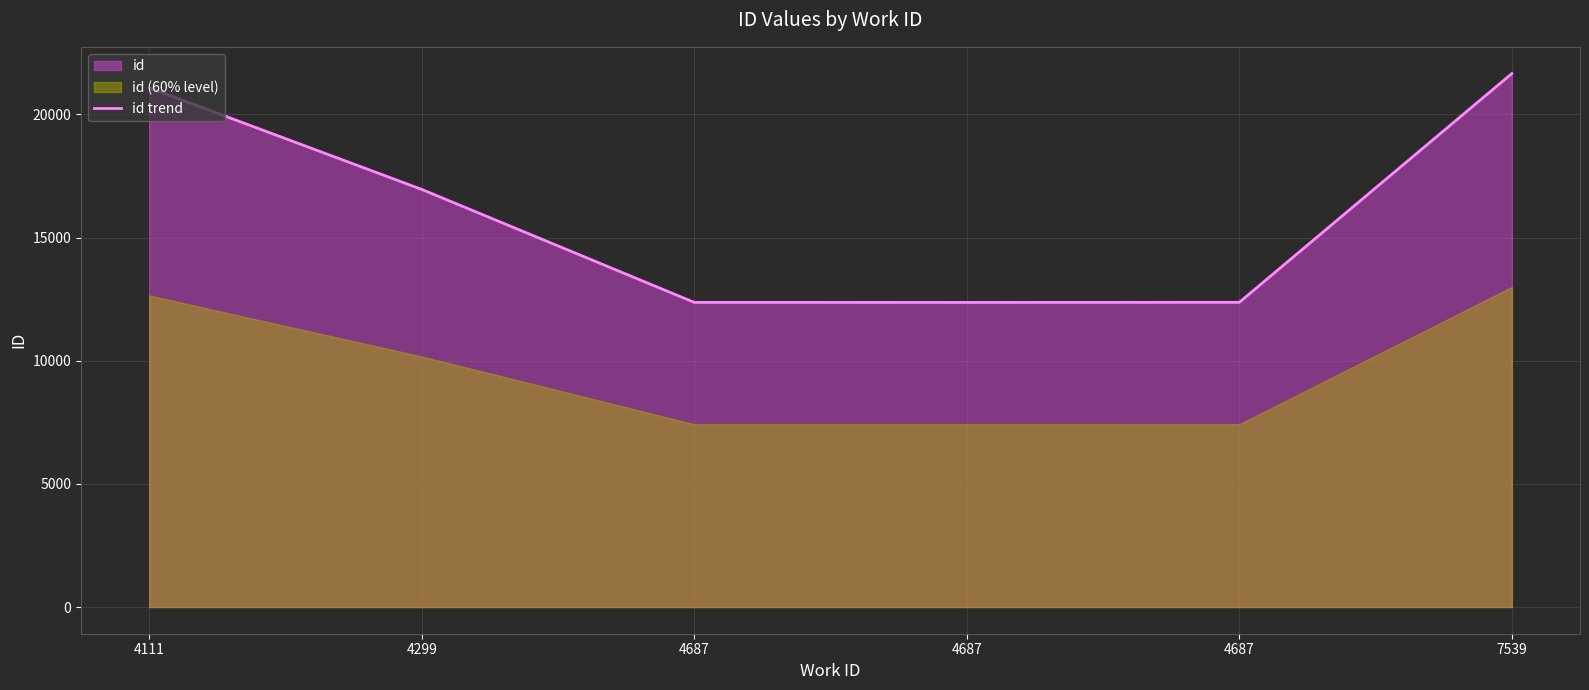

At which category does the chart reach its peak across all series?

7539